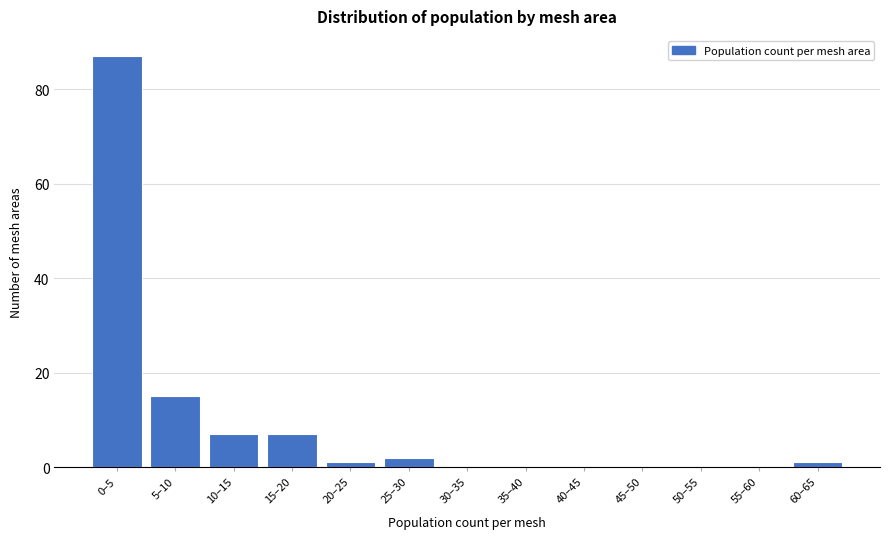

Reading left to right, list all the values displayed in this chart.

0–5=87	5–10=15	10–15=7	15–20=7	20–25=1	25–30=2	30–35=0	35–40=0	40–45=0	45–50=0	50–55=0	55–60=0	60–65=1